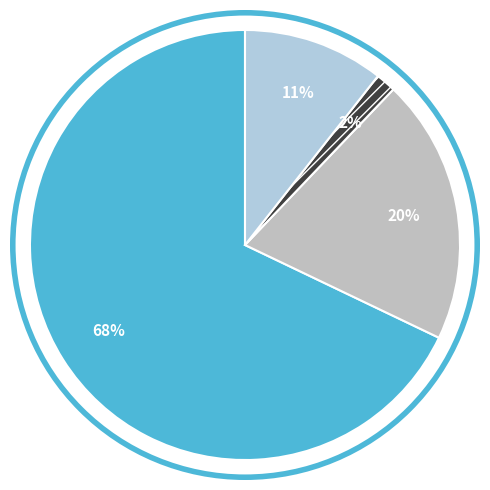

How many segments does this pie chart have?

4